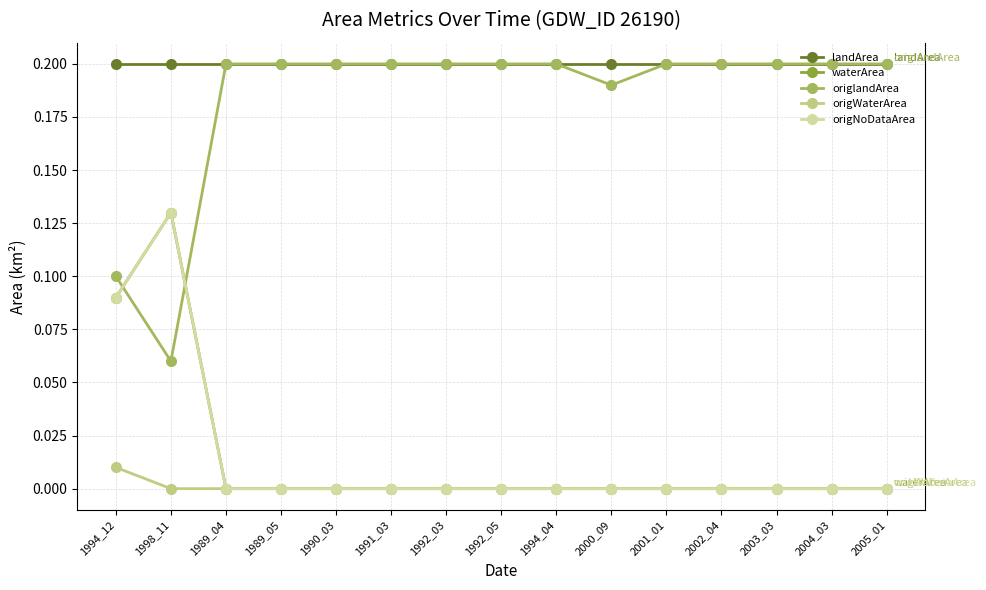

True or false: landArea has a value of 0.2 at 1998_11.

True